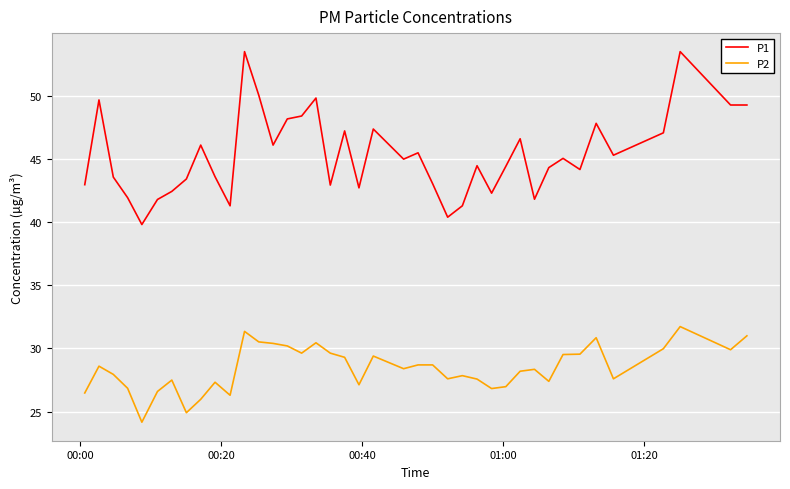

What is the difference between the second highest and minimum values in the P2 series?

7.2